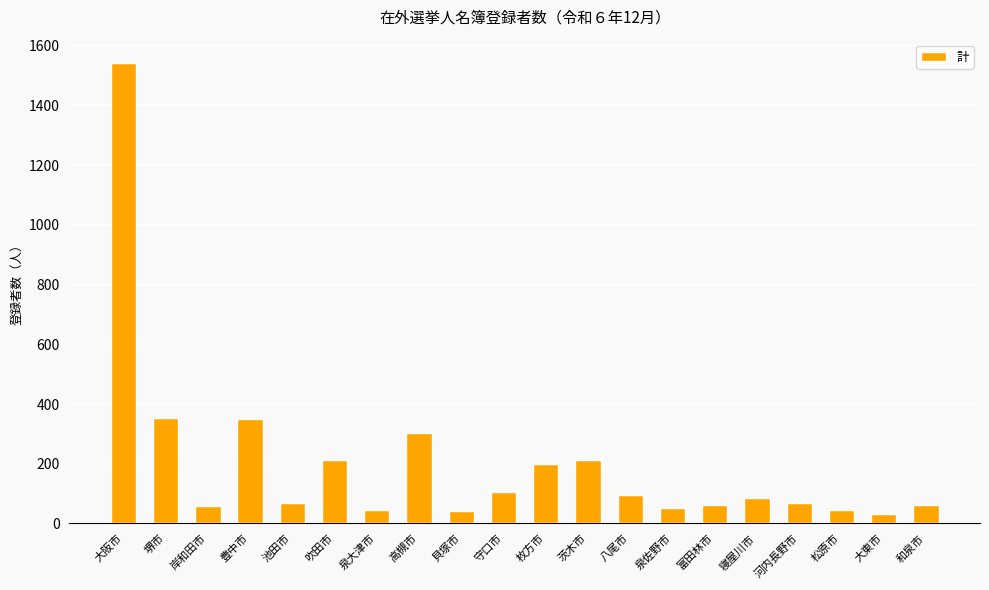

Which category has the highest value across all series?

大阪市